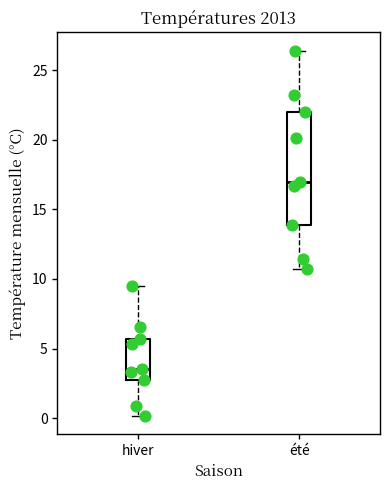

Which box's median line is the lowest?

hiver